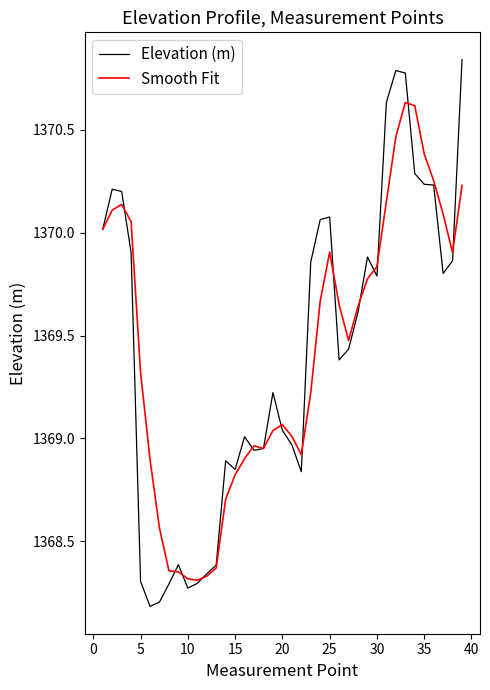

What is the sum of all Smooth Fit values?

53407.4